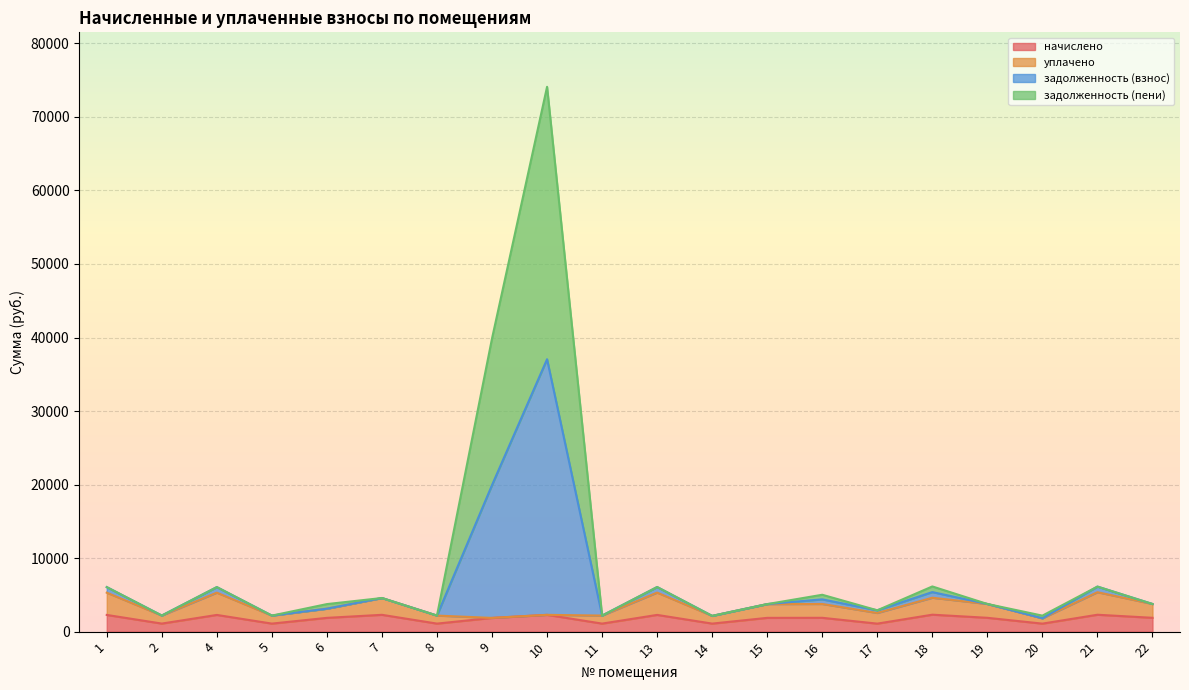

At which category does начислено reach its first local valley?

2